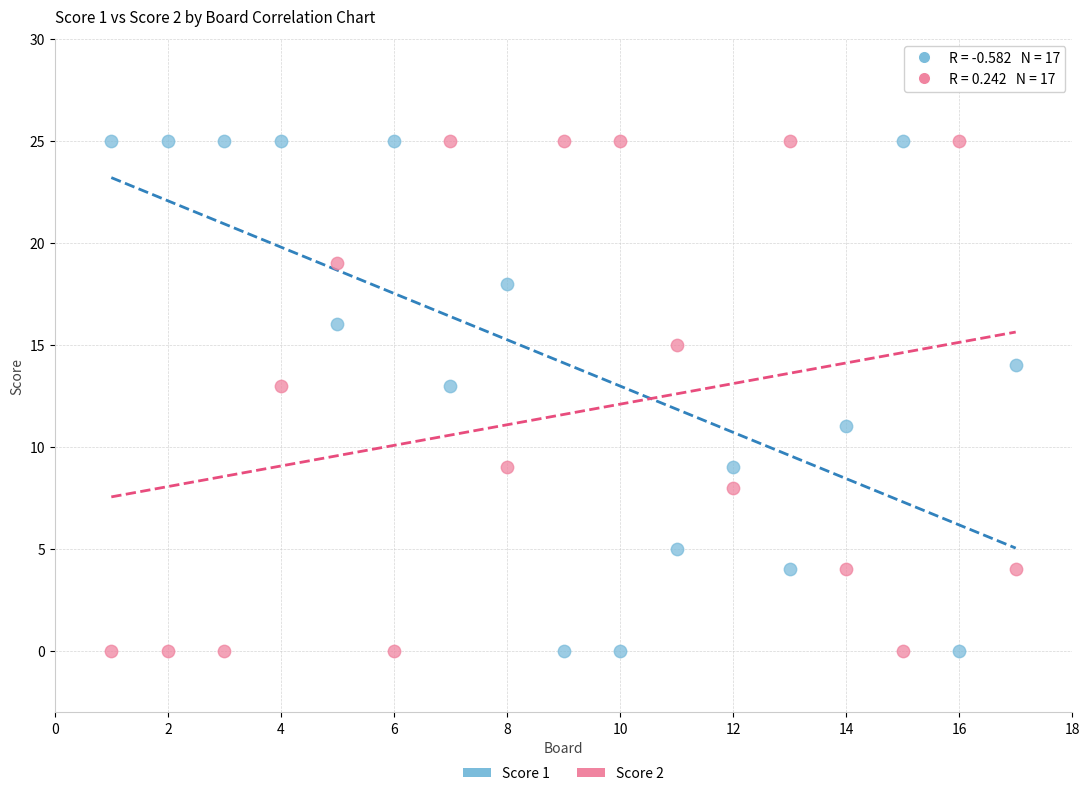

What is the X range (max minus min) for the scatter plot?

16